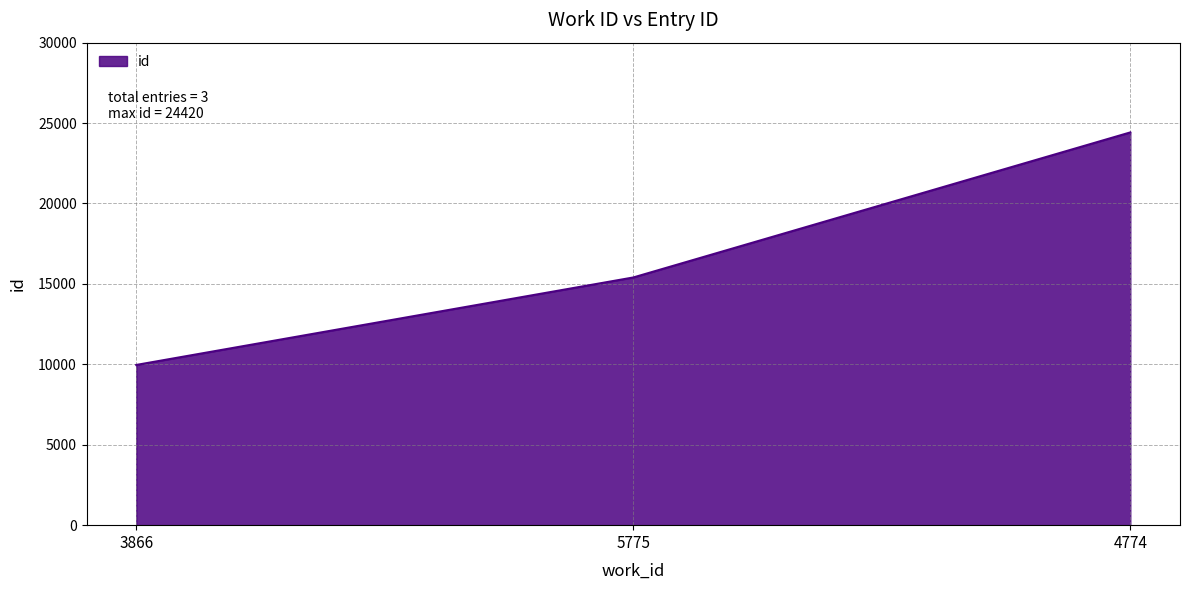

How many values are between 9962 and 24420?

3